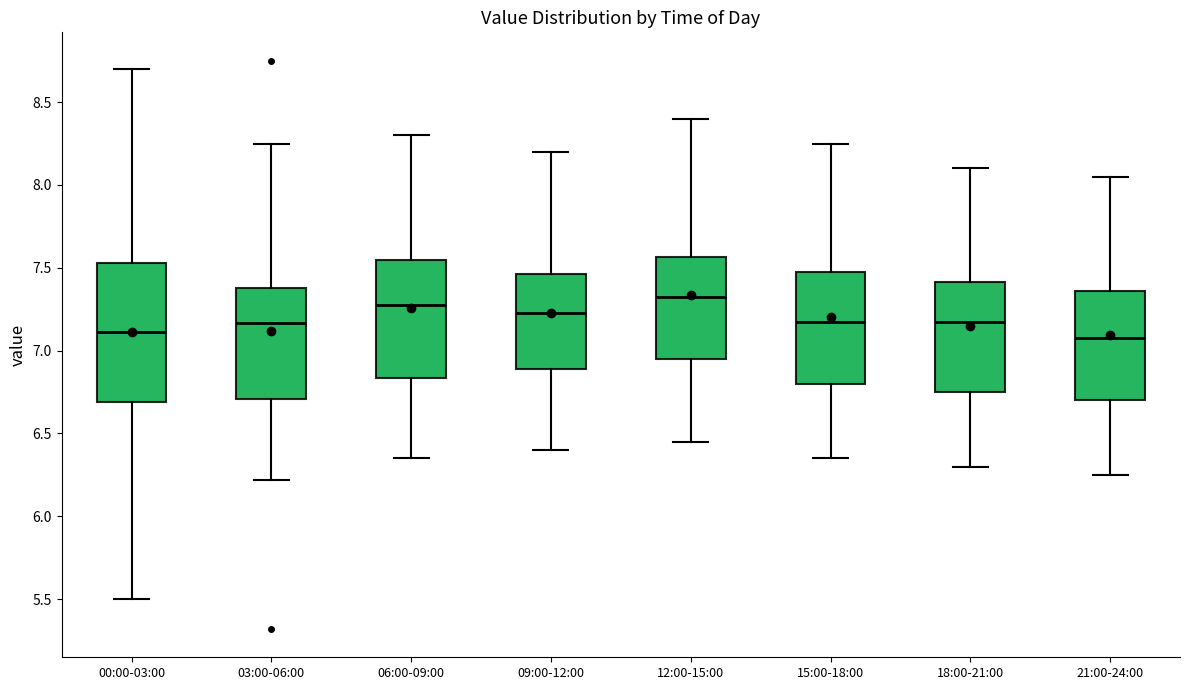

Where does the upper whisker of the box for 21:00-24:00 end on the y-axis? The values are not printed on the chart, so give them approximately, as read against the axis.

8.05